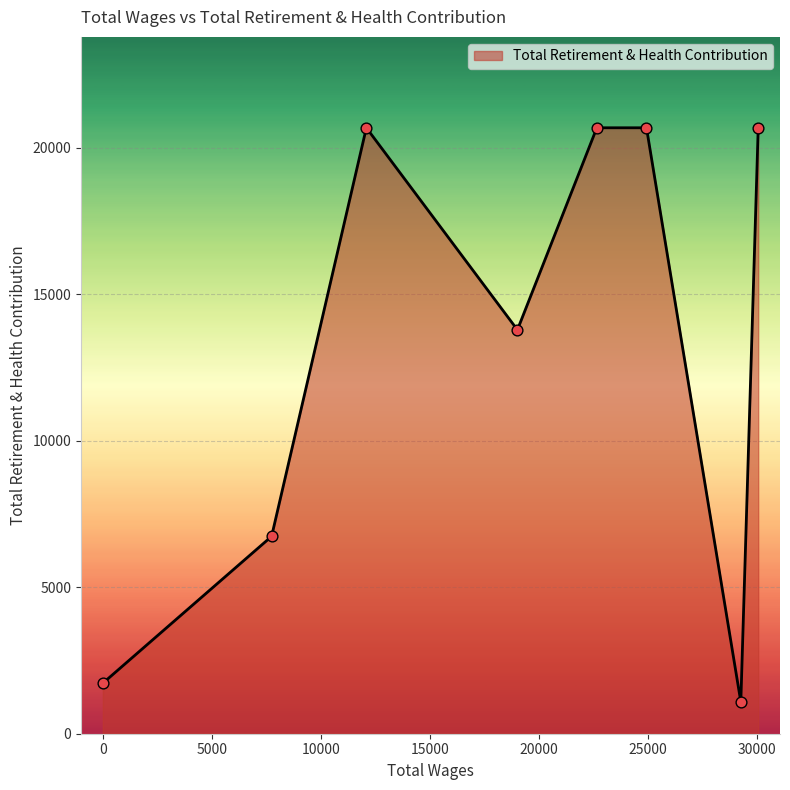

What is the average value?

13252